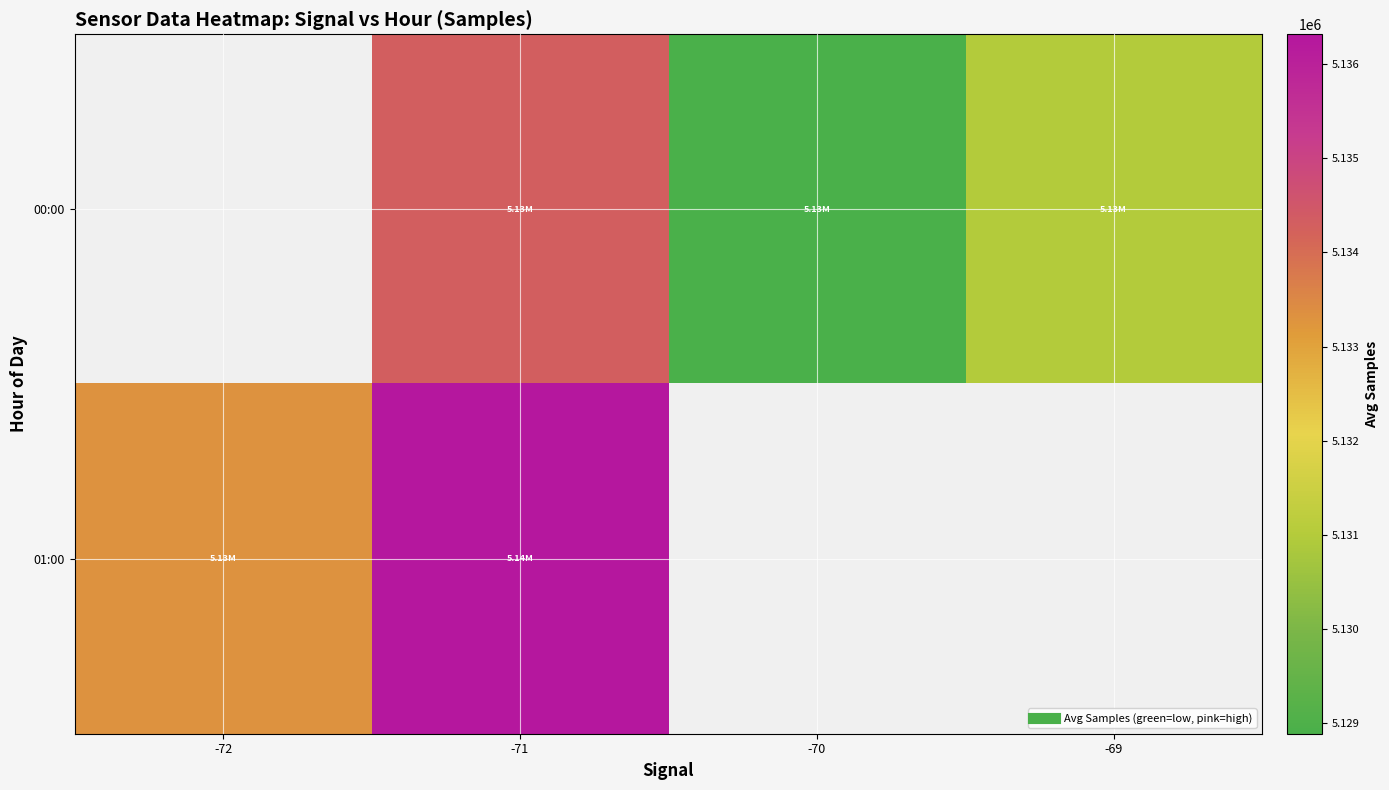

What is the difference between the 01:00 values at -71 and -72?

2993.1